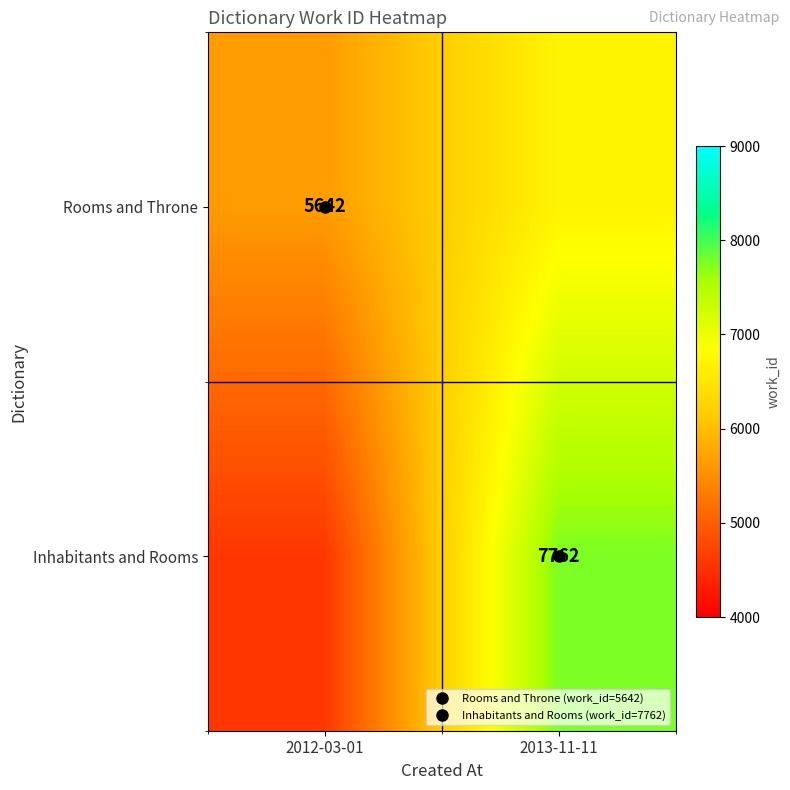

What is the sum of all Rooms and Throne values?

12344